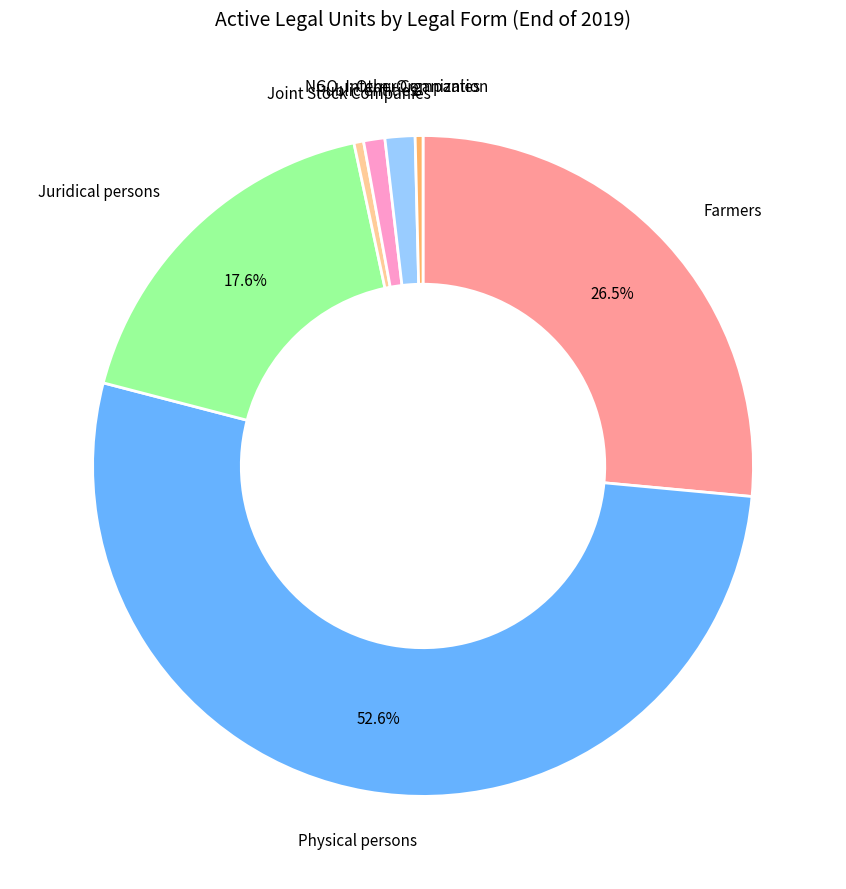

Rank the categories by value from lowest to highest.

Other Companies, Joint Stock Companies, Public entities, NGO, Intern. Organization, Juridical persons, Farmers, Physical persons